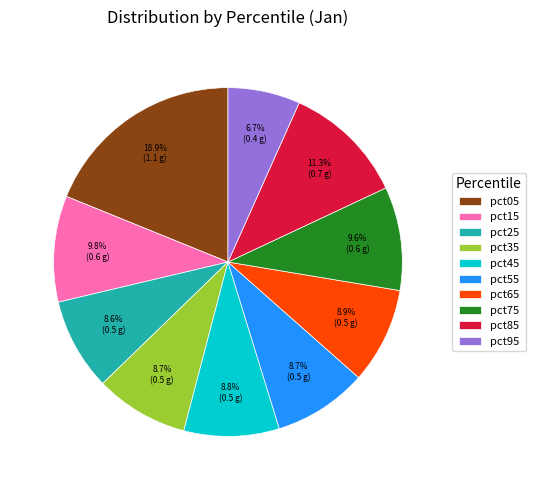

To the nearest percent, what percentage of the pie is pct65?

9%